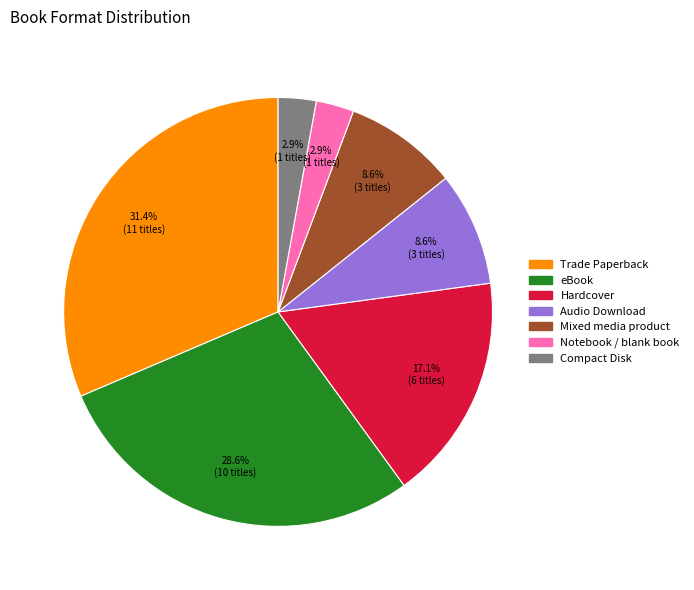

The eBook slice represents 29% of the pie. True or false?

True